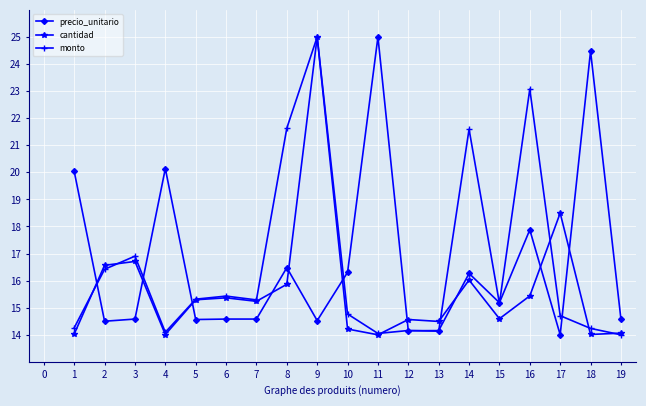

What is the sum of the precio_unitario values at 11 and 3?

39.6